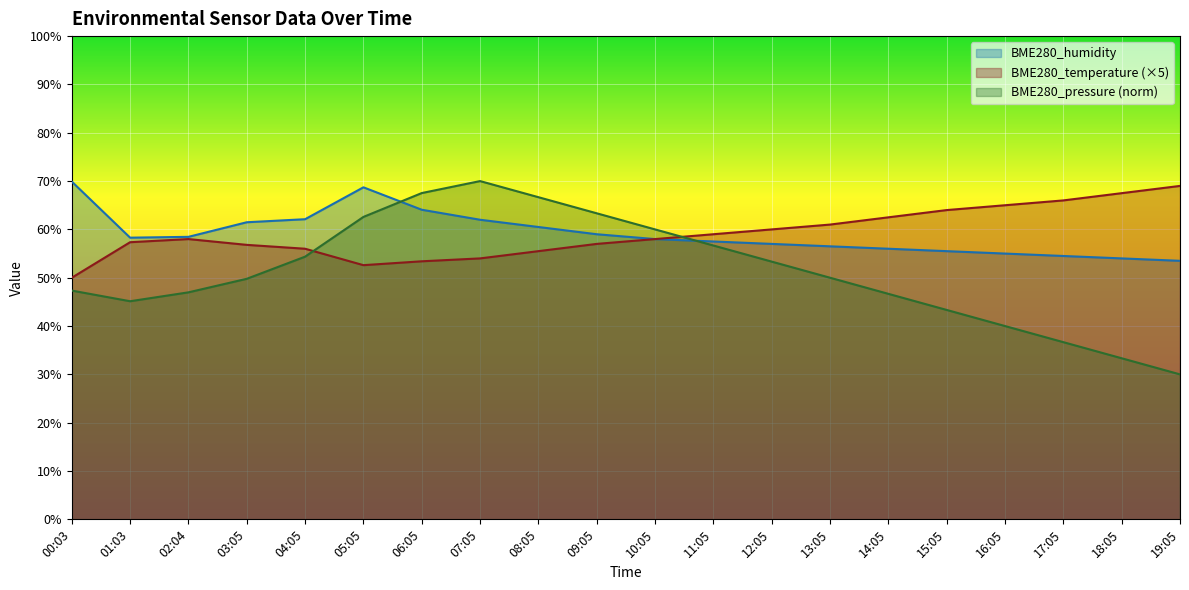

Between 08:05 and 11:05, which series saw the biggest shift?

BME280_pressure (norm)